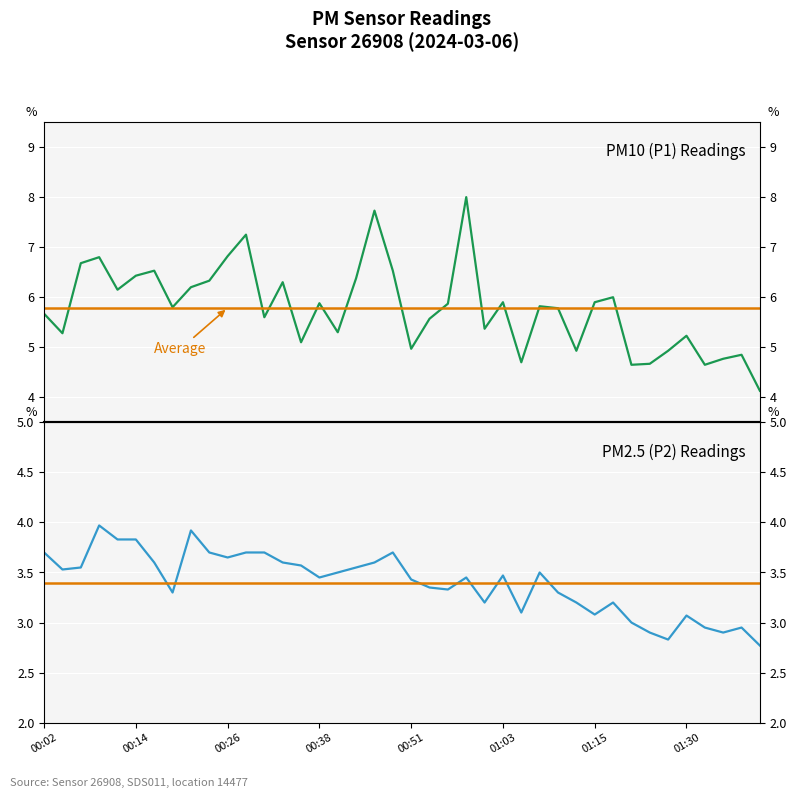

The value of P2 at 00:36 is 3.6. True or false?

True